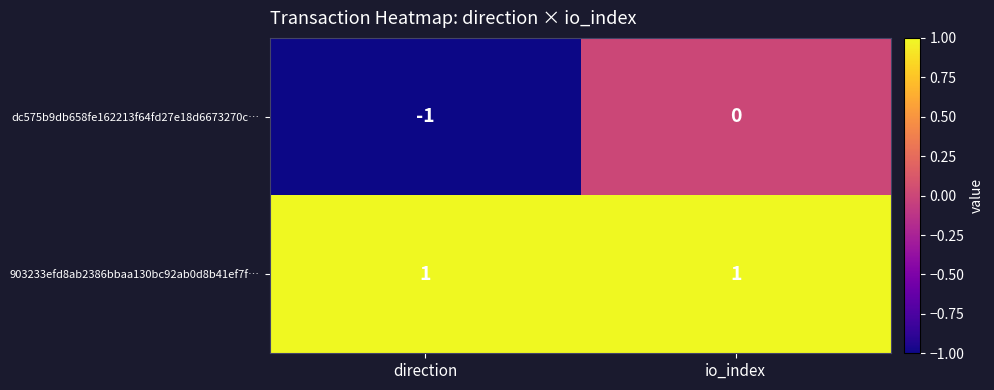

How many data points in dc575b9db658fe162213f64fd27e18d6673270c… are less than 0?

1